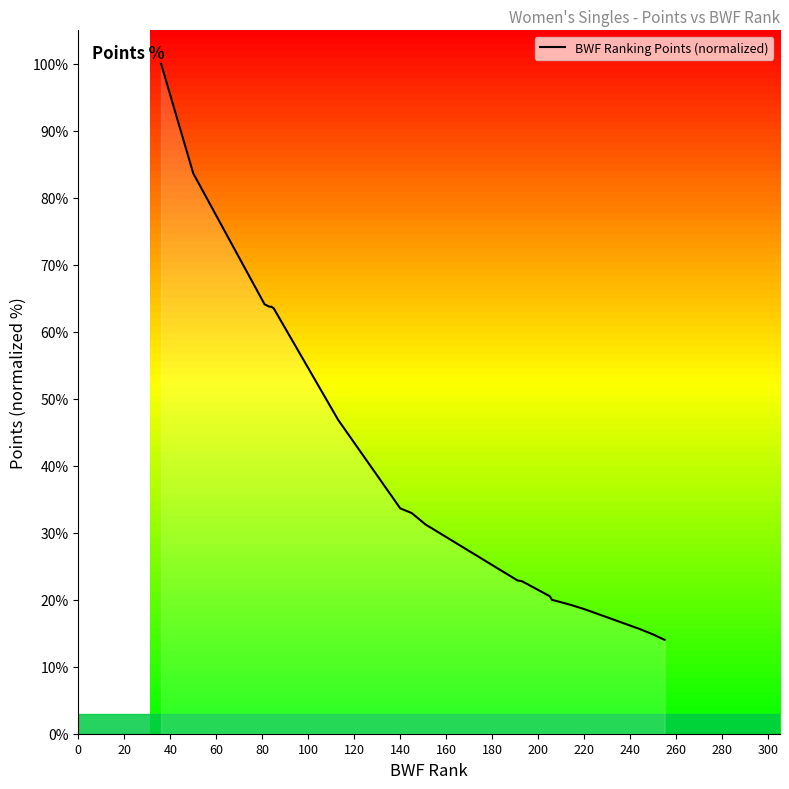

What is the difference between the maximum and minimum values?

86.0